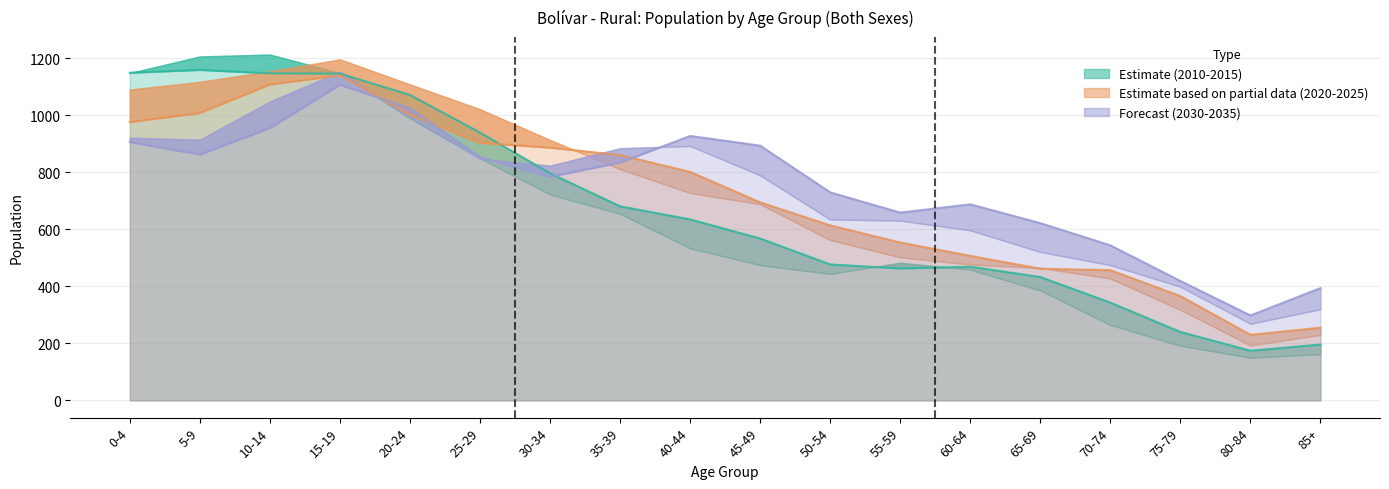

Rank the series at 10-14 from highest to lowest value.

2010, 2020, 2035